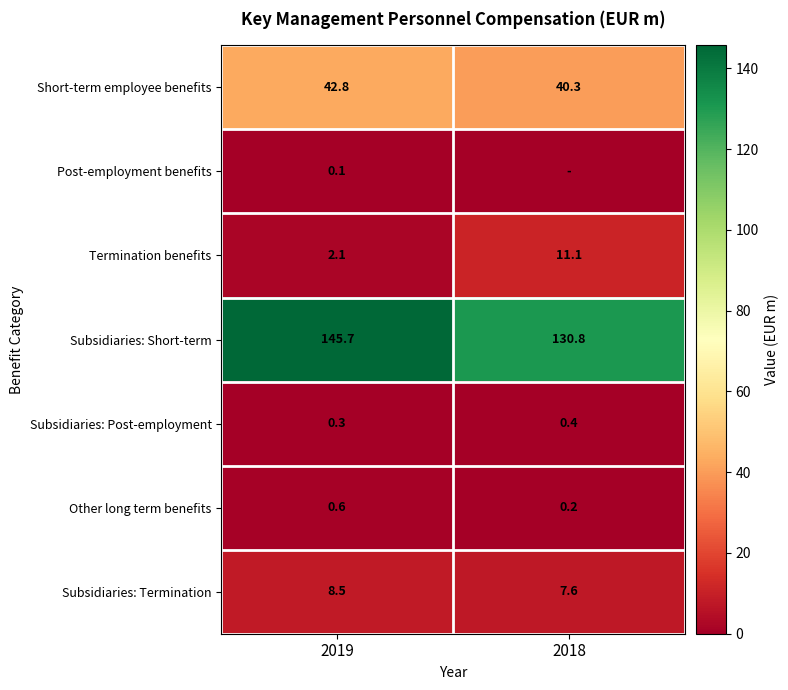

Rank the categories by Short-term employee benefits value from lowest to highest.

2018, 2019